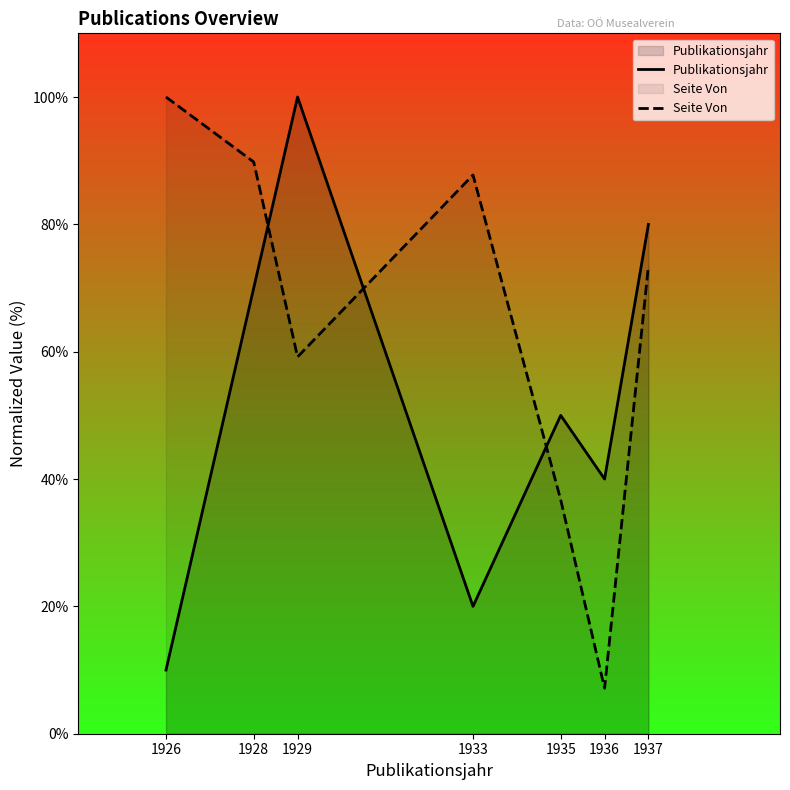

After their last crossing, which series has the higher values: Publikationsjahr or Seite Von?

Publikationsjahr